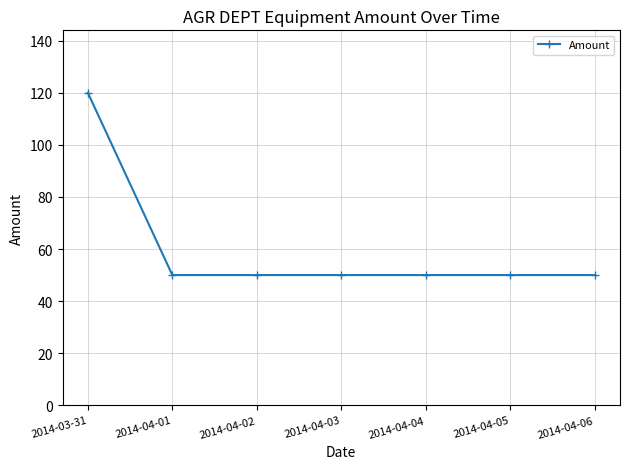

What is the sum of all values?

420